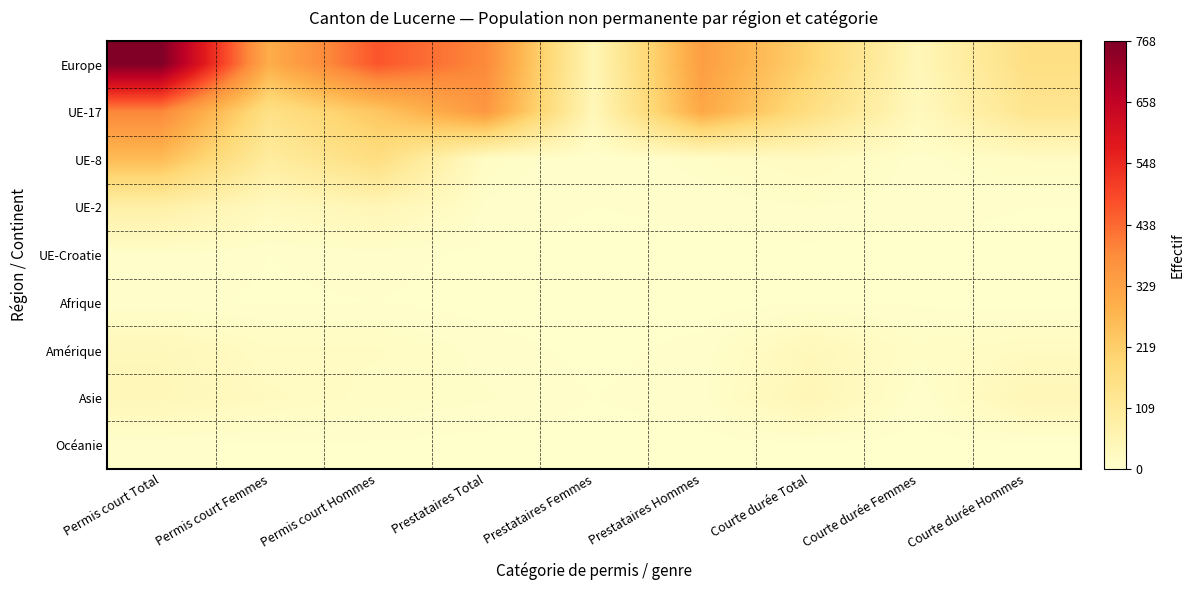

Count the number of categories in the chart.

9